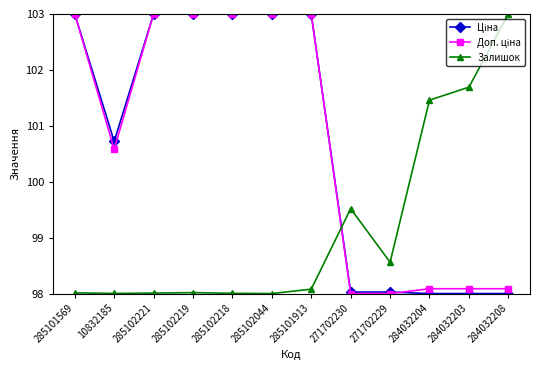

The Залишок series shows 151.3 at 285102219. True or false?

False